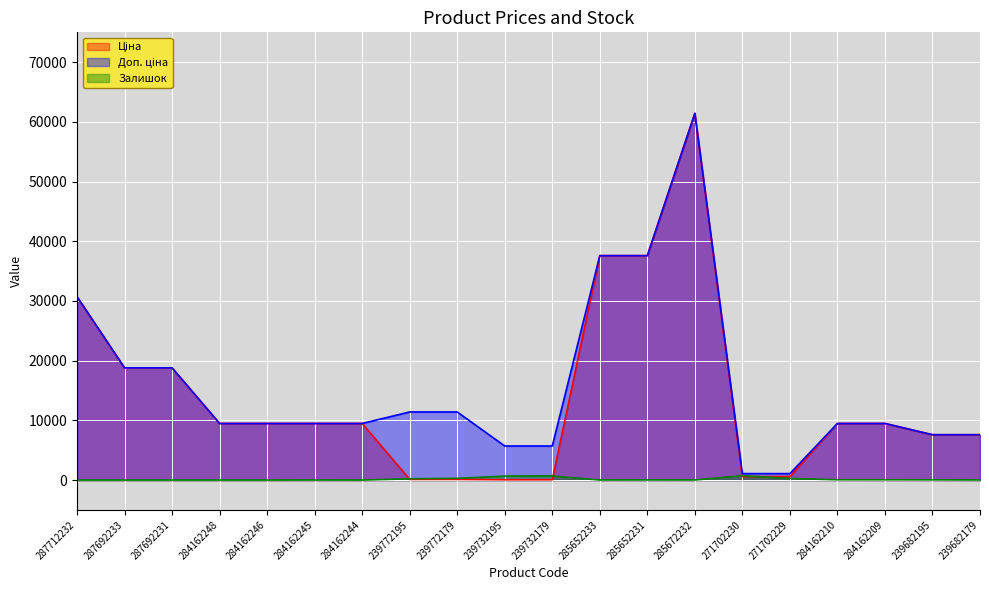

What is the difference between the maximum and minimum values in the Залишок series?

736.0